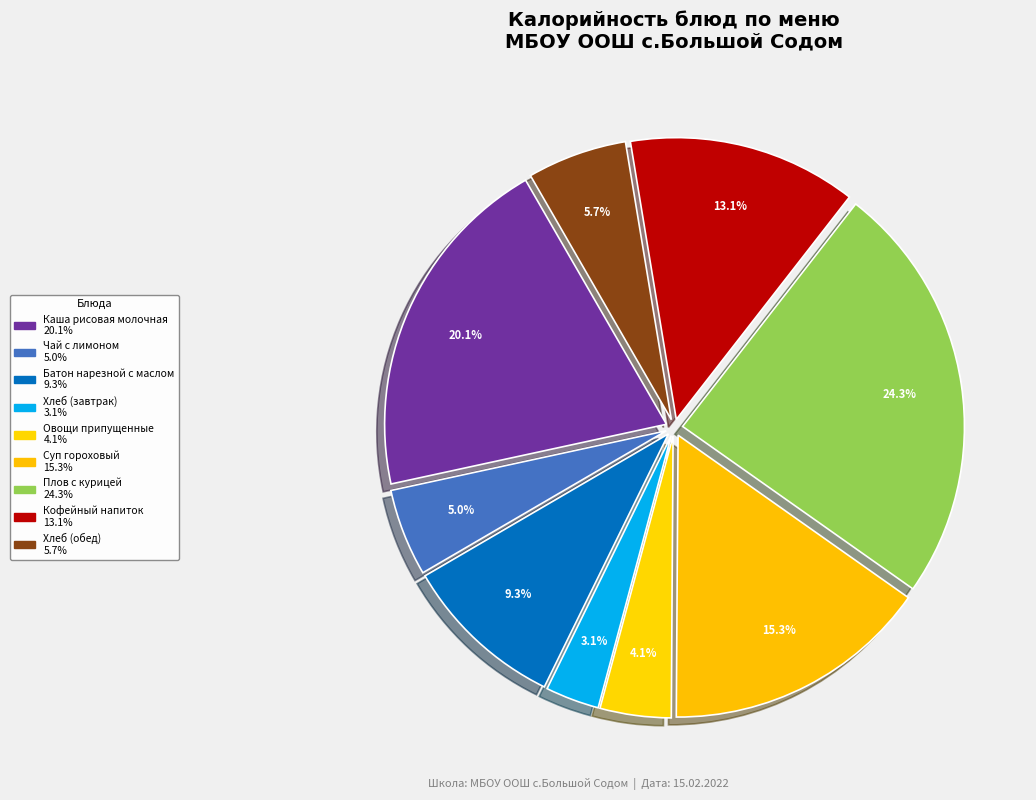

True or false: Каша рисовая молочная accounts for 10% of the total.

False